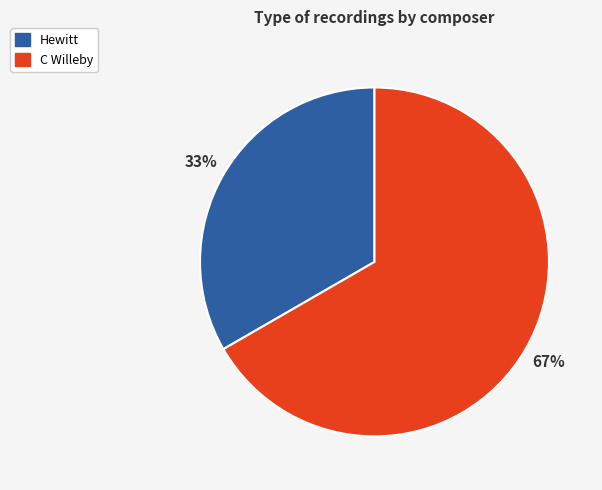

Does Hewitt represent more than half of the total?

No